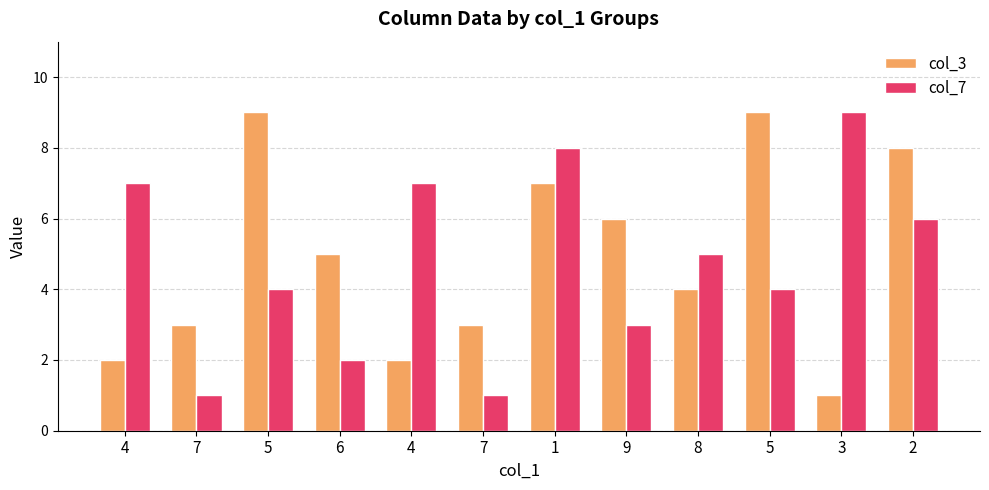

What are all the series names shown in the legend?

col_3, col_7